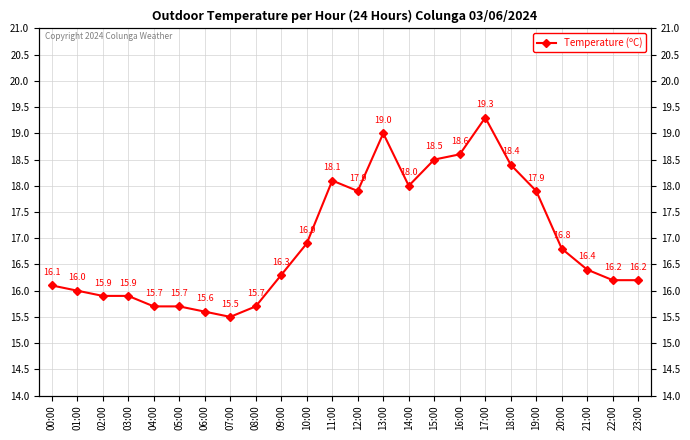

What is the sum of the values at 17:00 and 03:00?

35.2